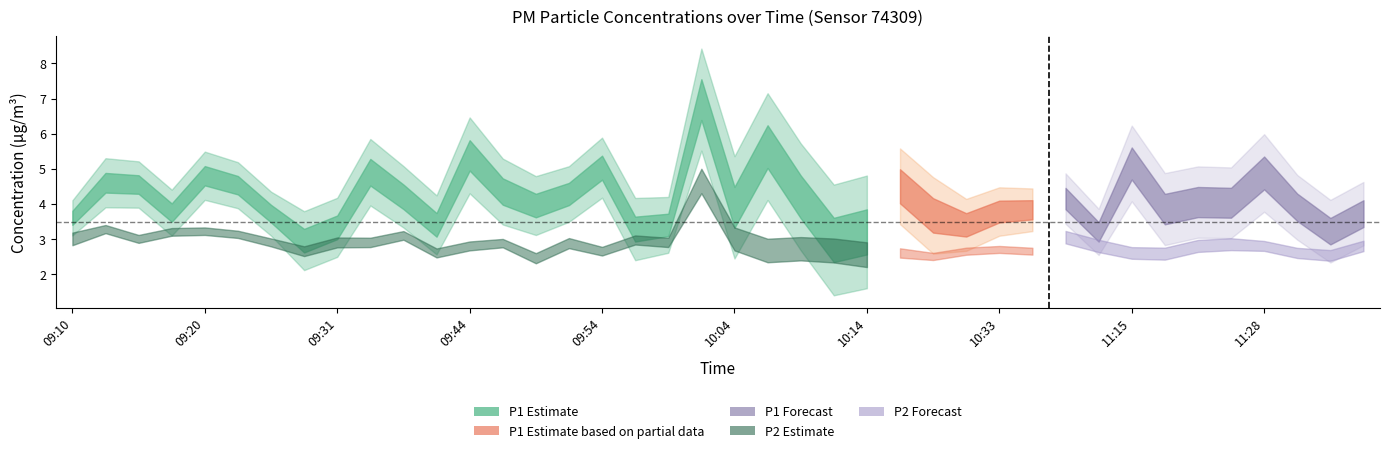

Where is the first local maximum for P1?

1